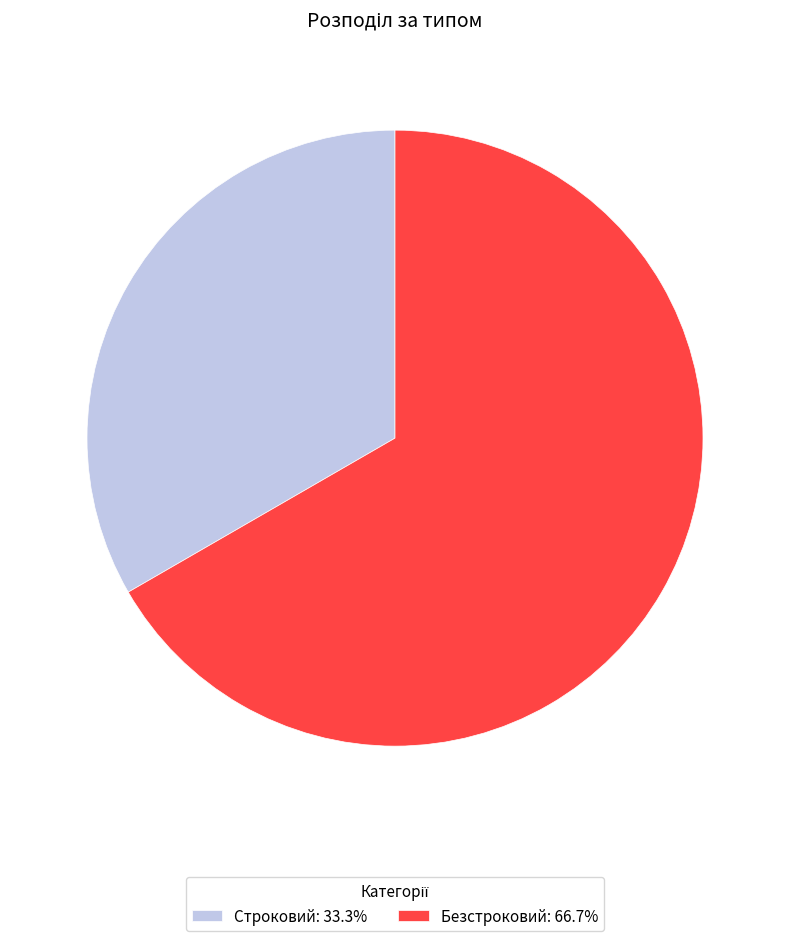

What is the smallest slice in the pie chart?

Строковий